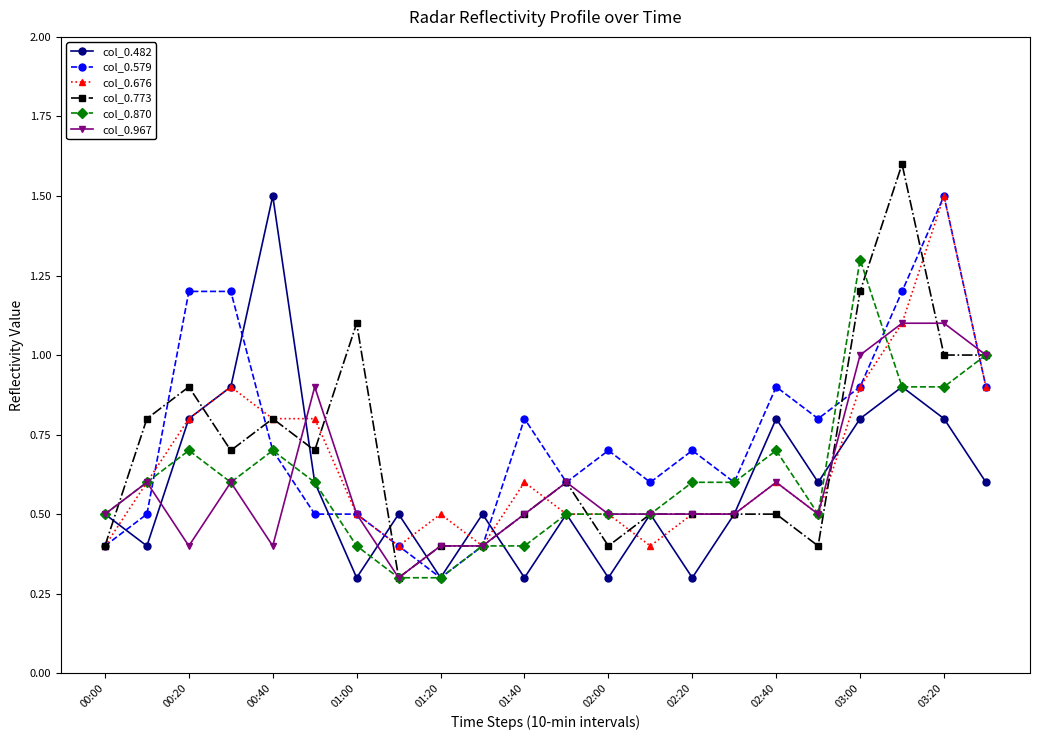

Which series has the widest spread of values?

col_0.773